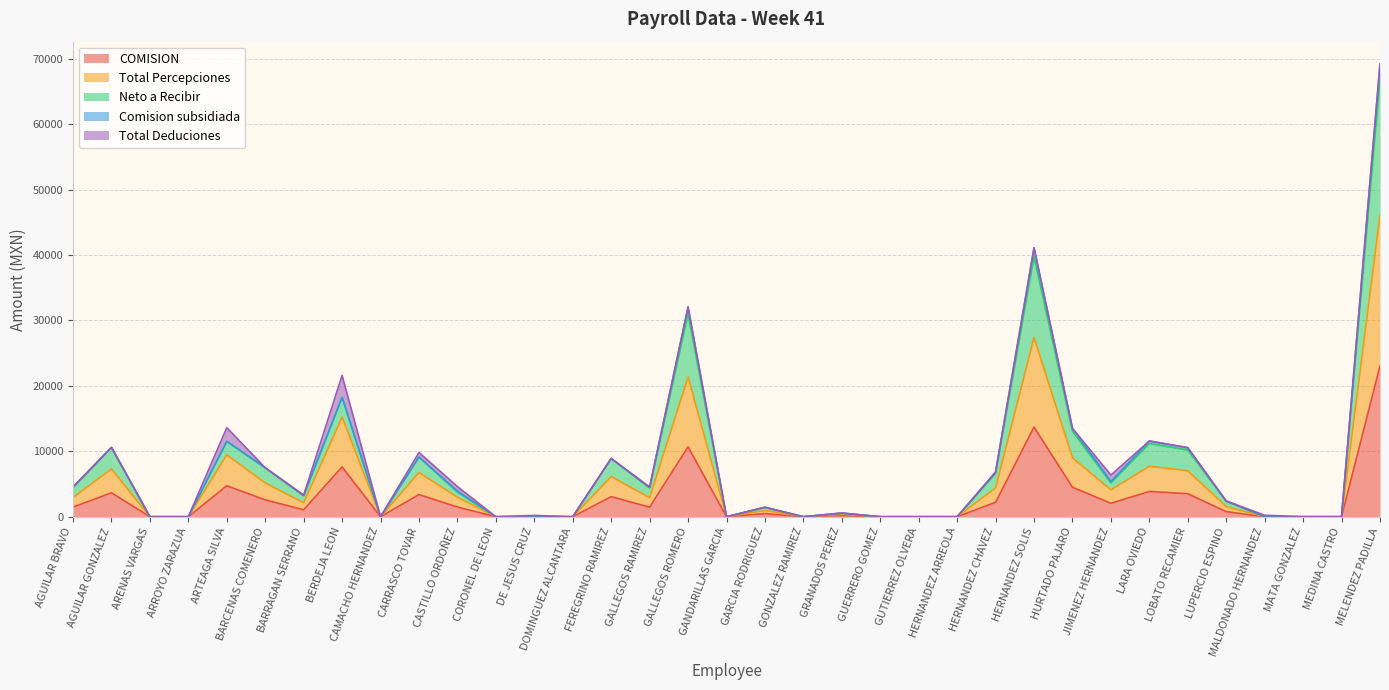

Where is COMISION nearest to the value 11527?

GALLEGOS ROMERO